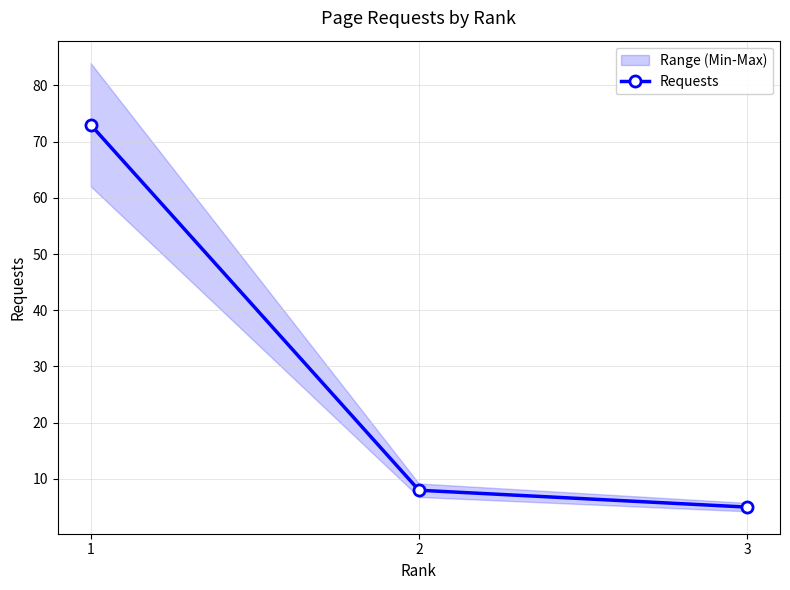

What is the change in value from 2 to 3?

-3